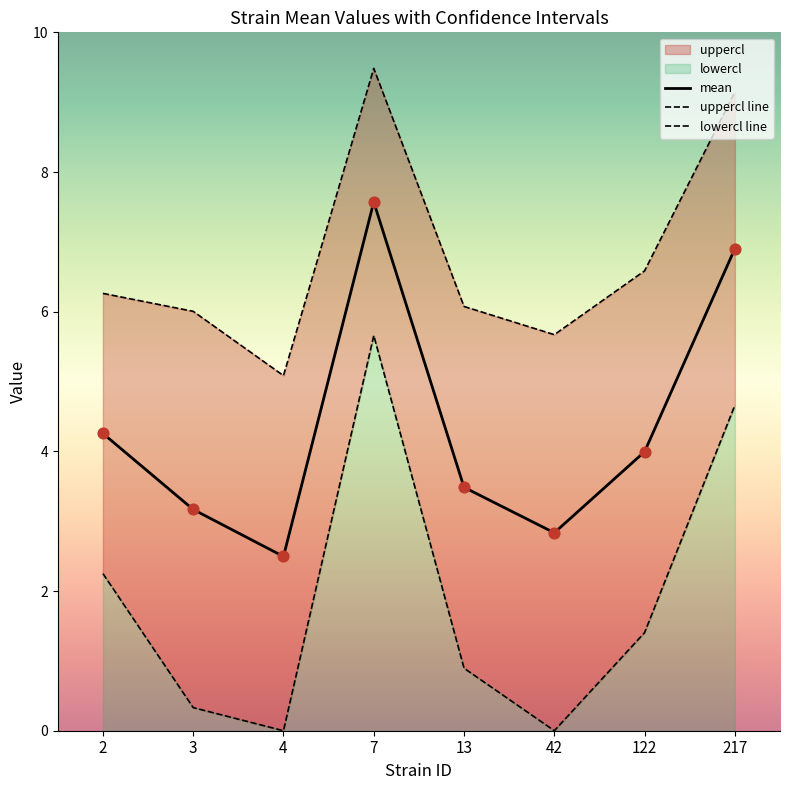

Which series has the largest total across all categories?

uppercl